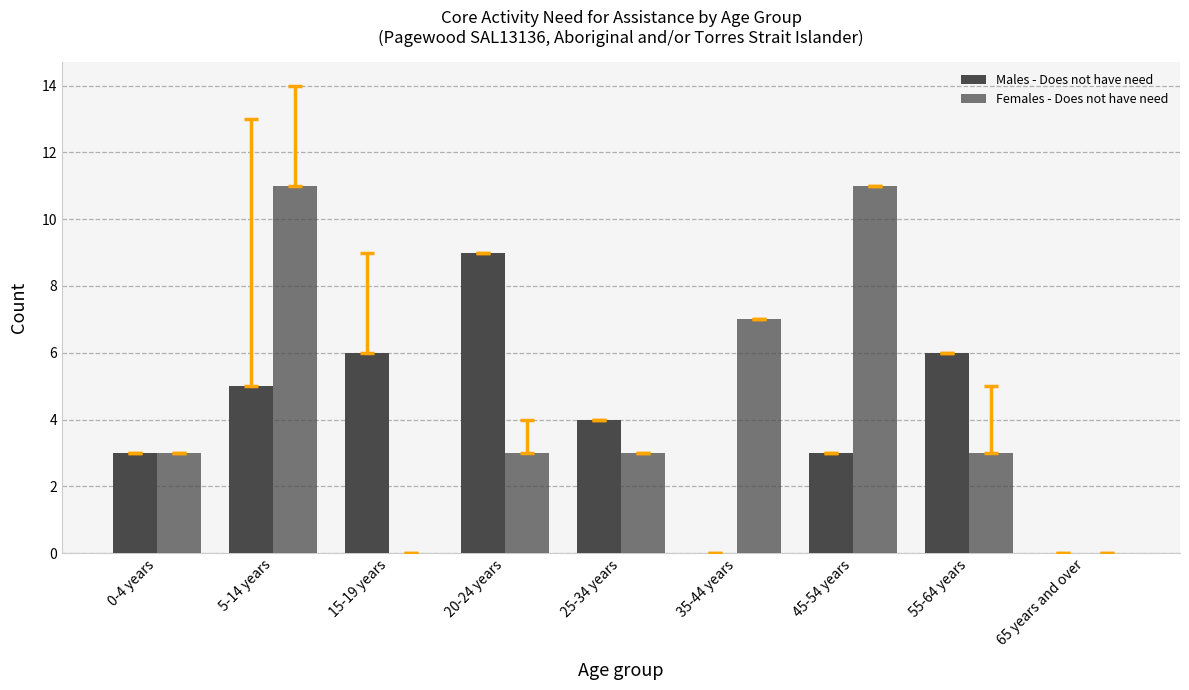

What is the difference between the Females - Does not have need values at 20-24 years and 35-44 years?

4